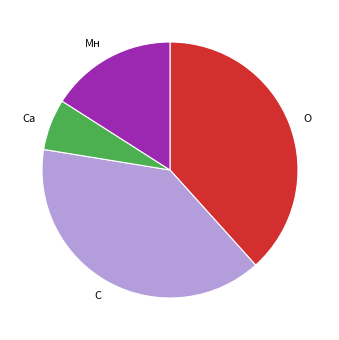

Count the number of slices in the pie.

4